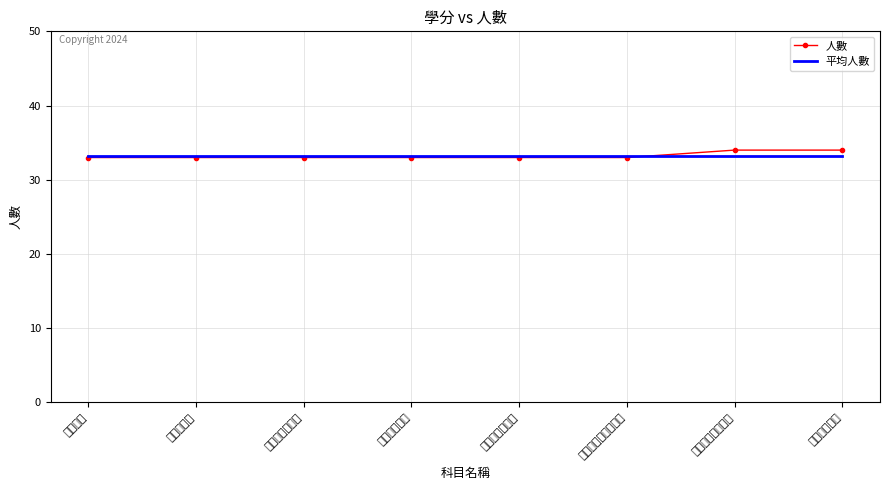

Is this an area chart (filled region under the line)?

No